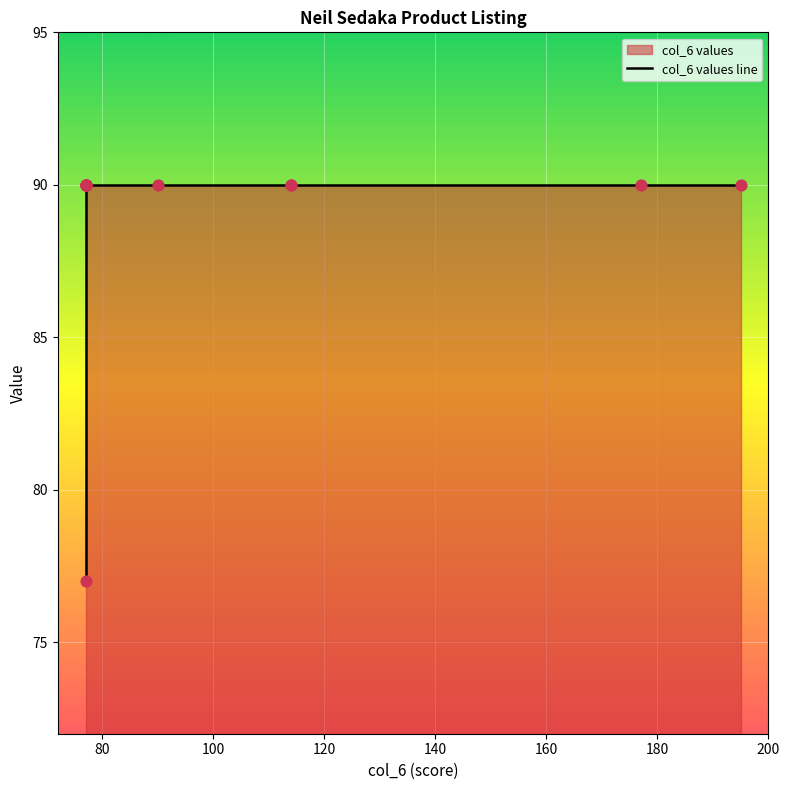

Between 100 and 180, which is larger?

100